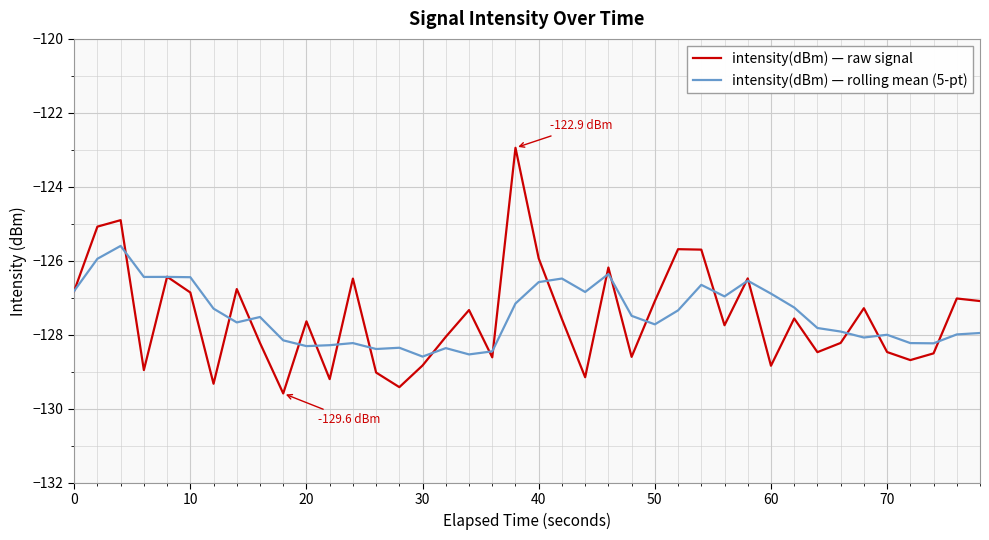

Rank the series by their maximum value, from highest to lowest.

intensity(dBm) — raw signal, intensity(dBm) — rolling mean (5-pt)